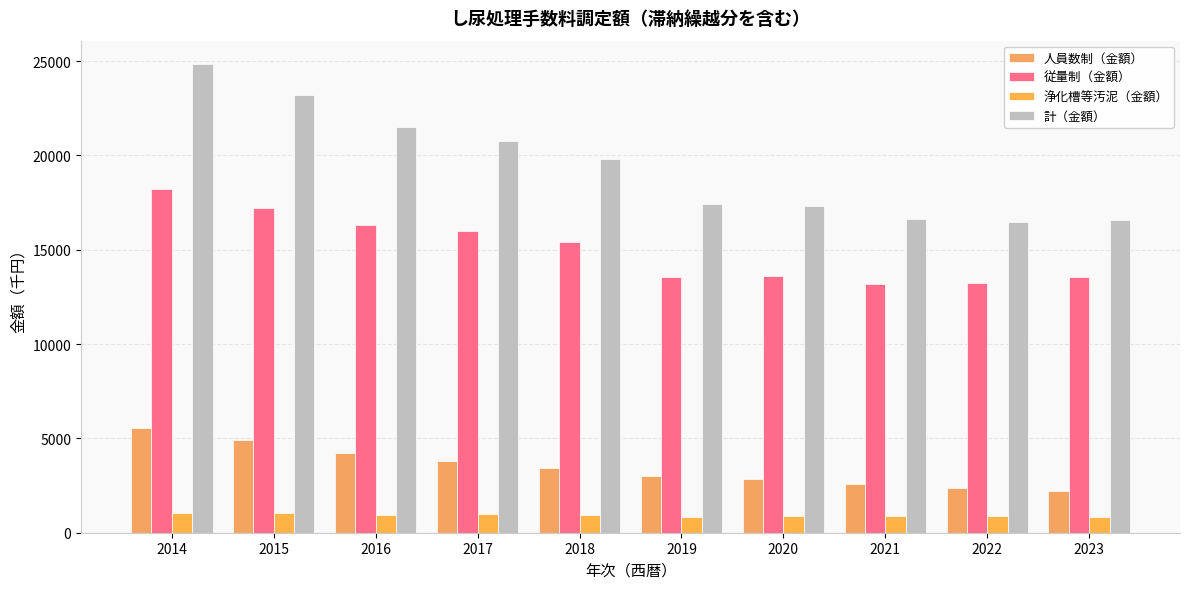

How many data points does each series have?

10